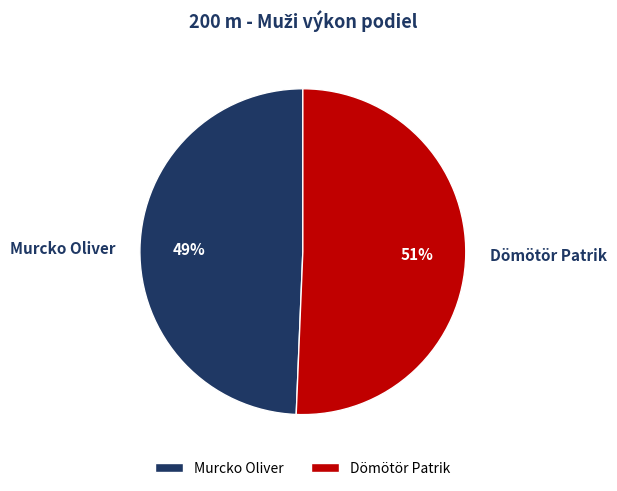

Is the sum of Dömötör Patrik and Murcko Oliver greater than half?

Yes